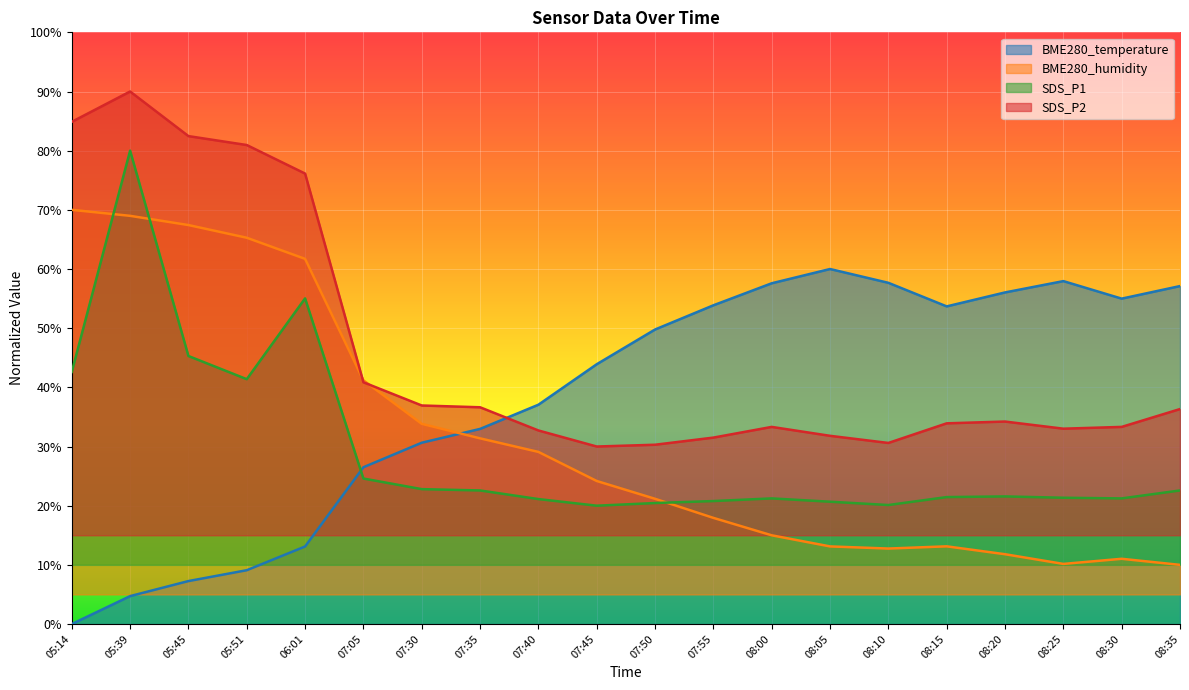

Rank the series at 08:20 from lowest to highest value.

BME280_humidity, SDS_P1, SDS_P2, BME280_temperature